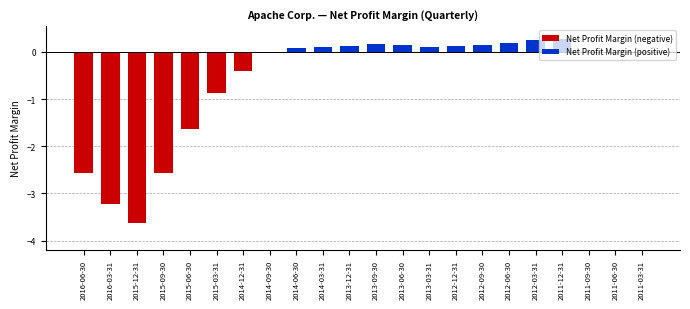

True or false: the data shows 0.1 at 2012-12-31.

True